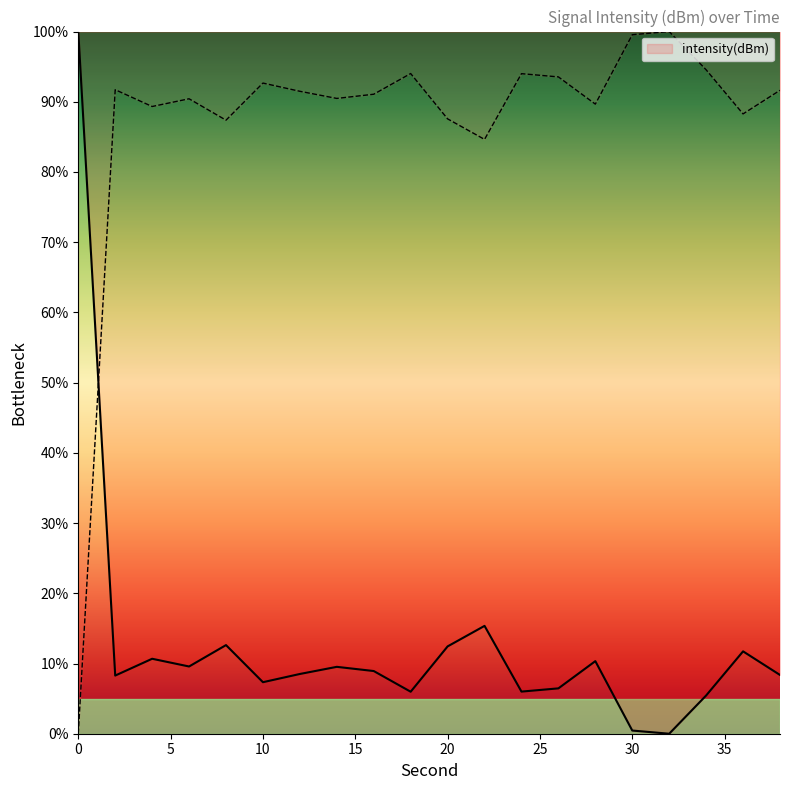

What is the greatest value displayed?

100.0